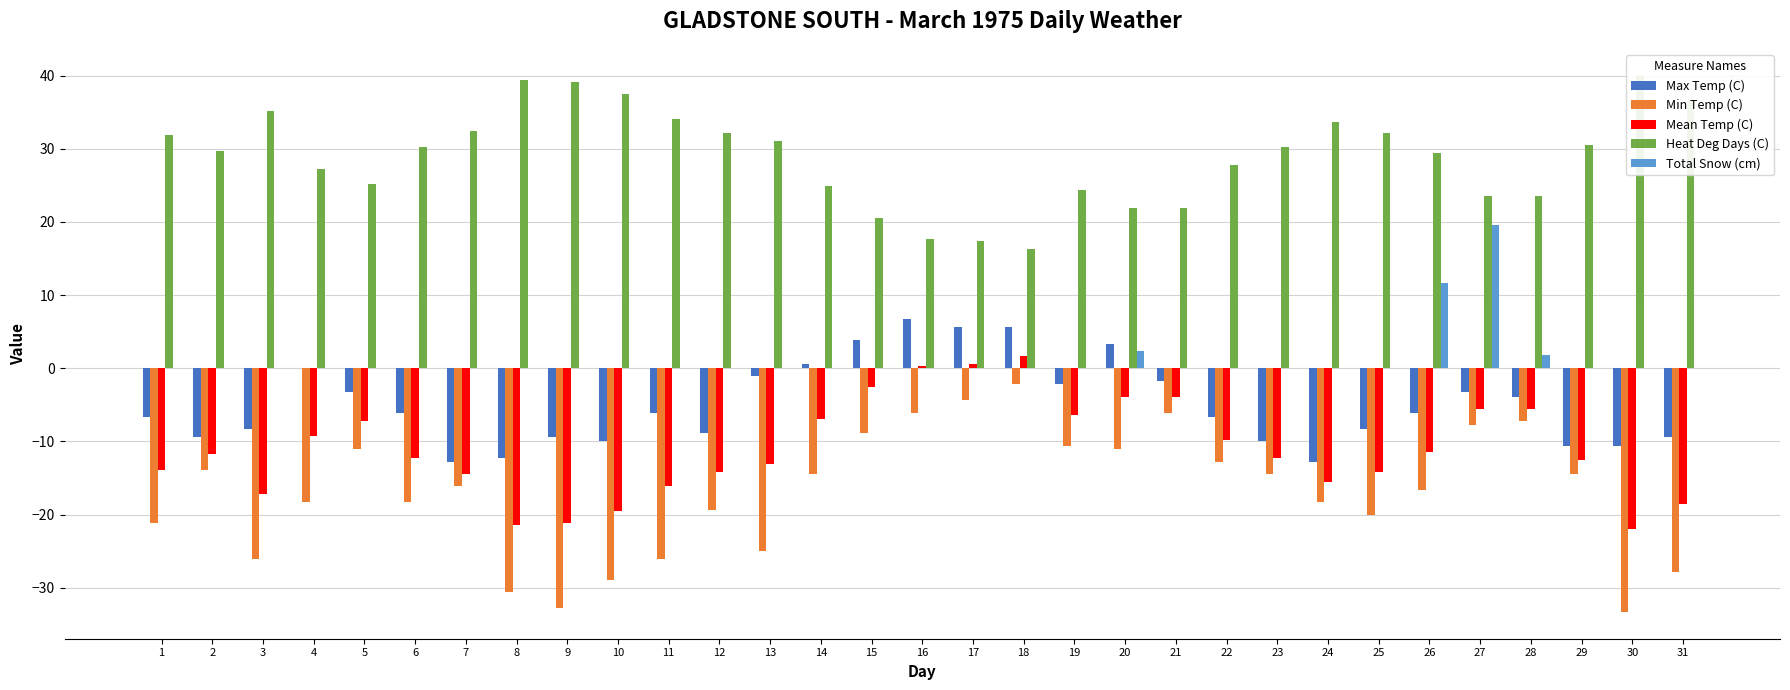

What are all the series names shown in the legend?

Max Temp (C), Min Temp (C), Mean Temp (C), Heat Deg Days (C), Total Snow (cm)